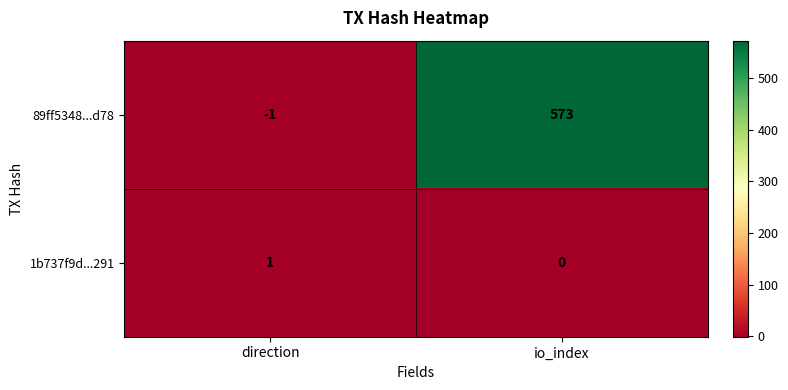

What is the difference between the 89ff5348...d78 values at io_index and direction?

574